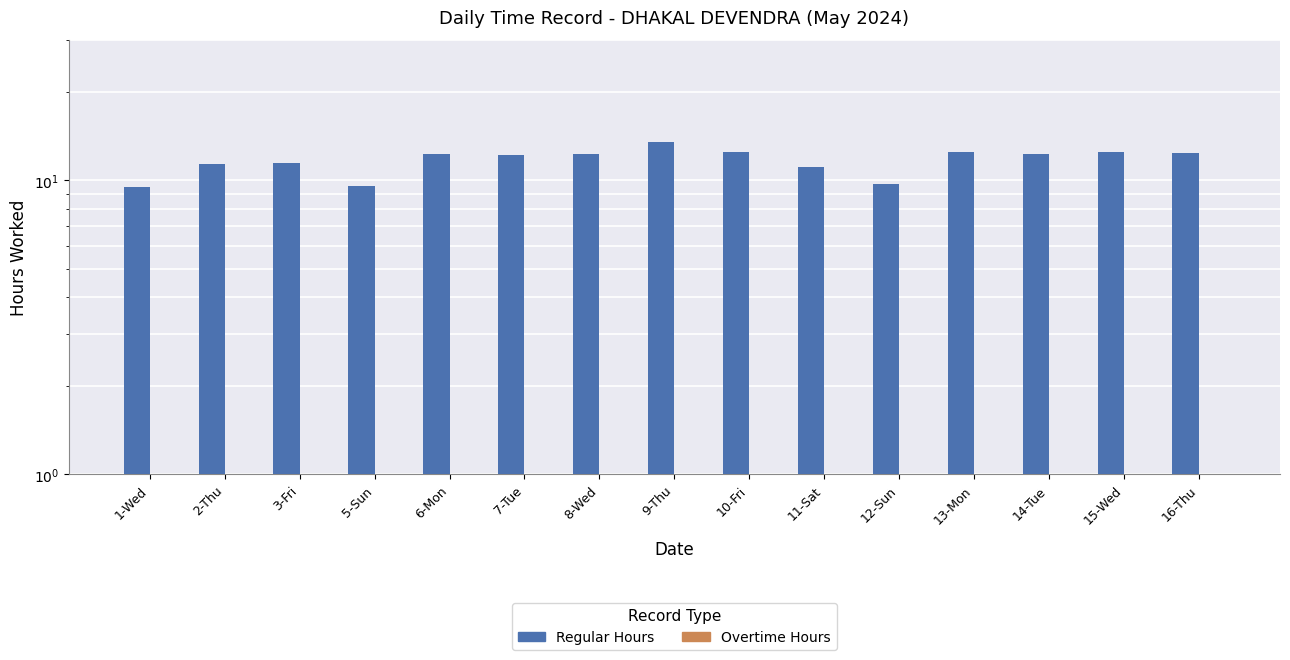

What is the total value across all series at 10-Fri?

12.5